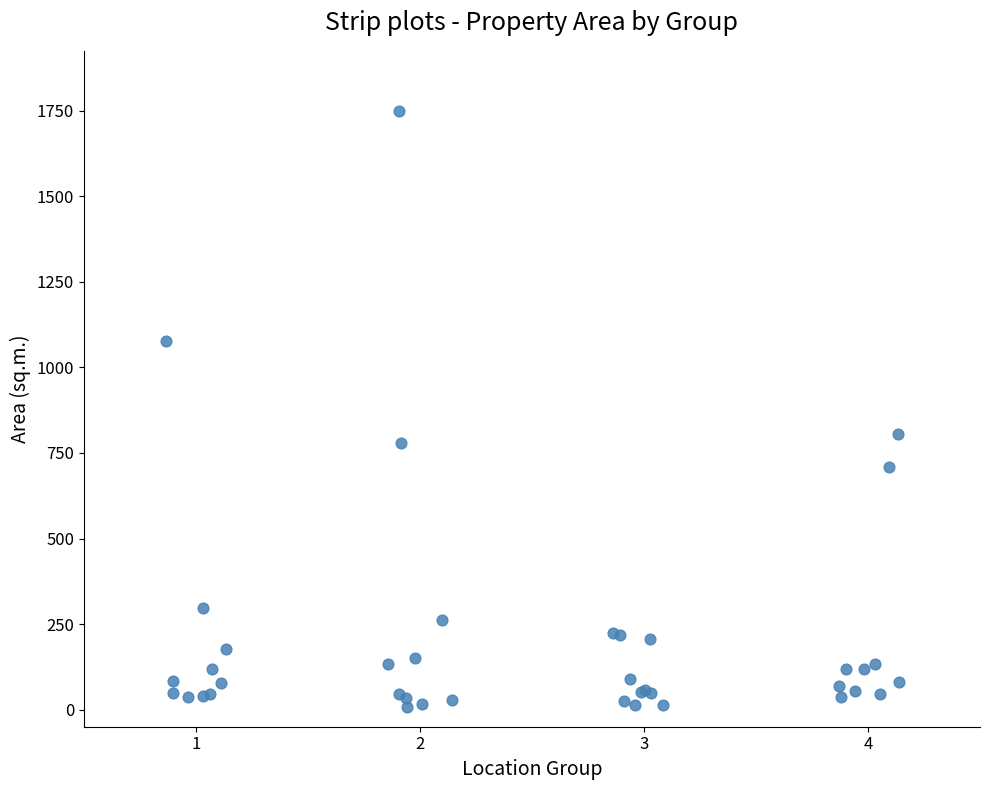

What Y value in the scatter plot is closest to 879?

806.3